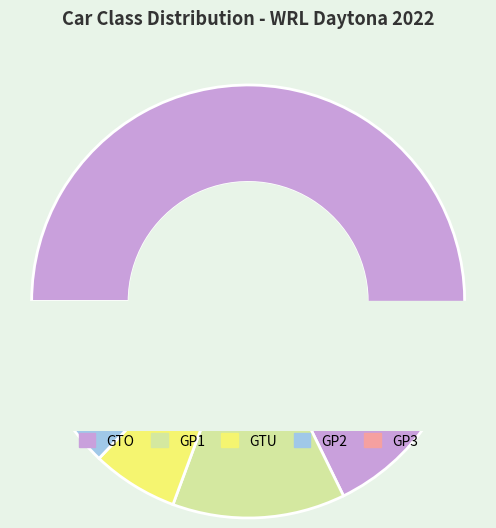

What percentage do GP2 and GP1 together represent?

19.4%